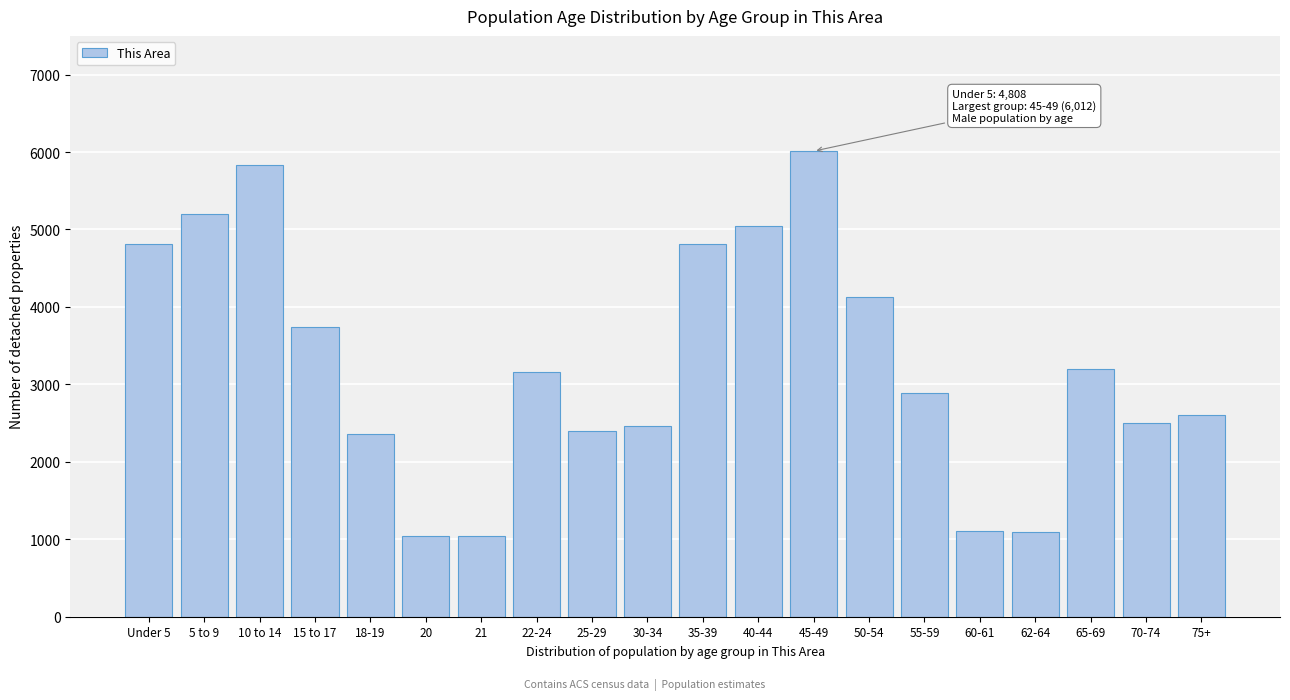

What is the minimum value shown in the chart?

1045